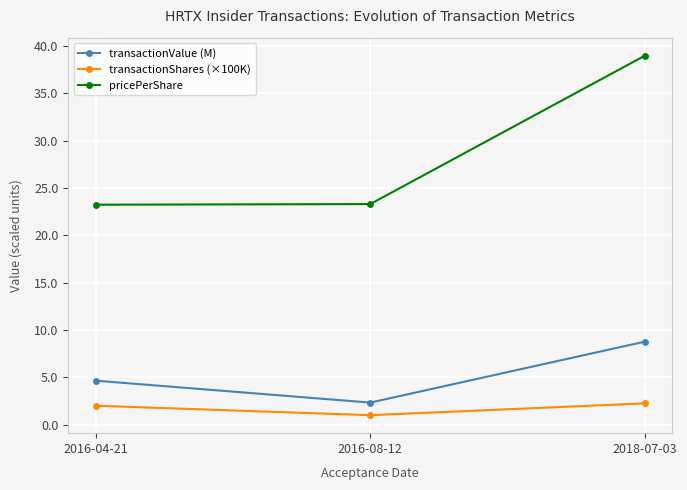

What is the difference between the transactionValue (M) values at 2018-07-03 and 2016-04-21?

4.1